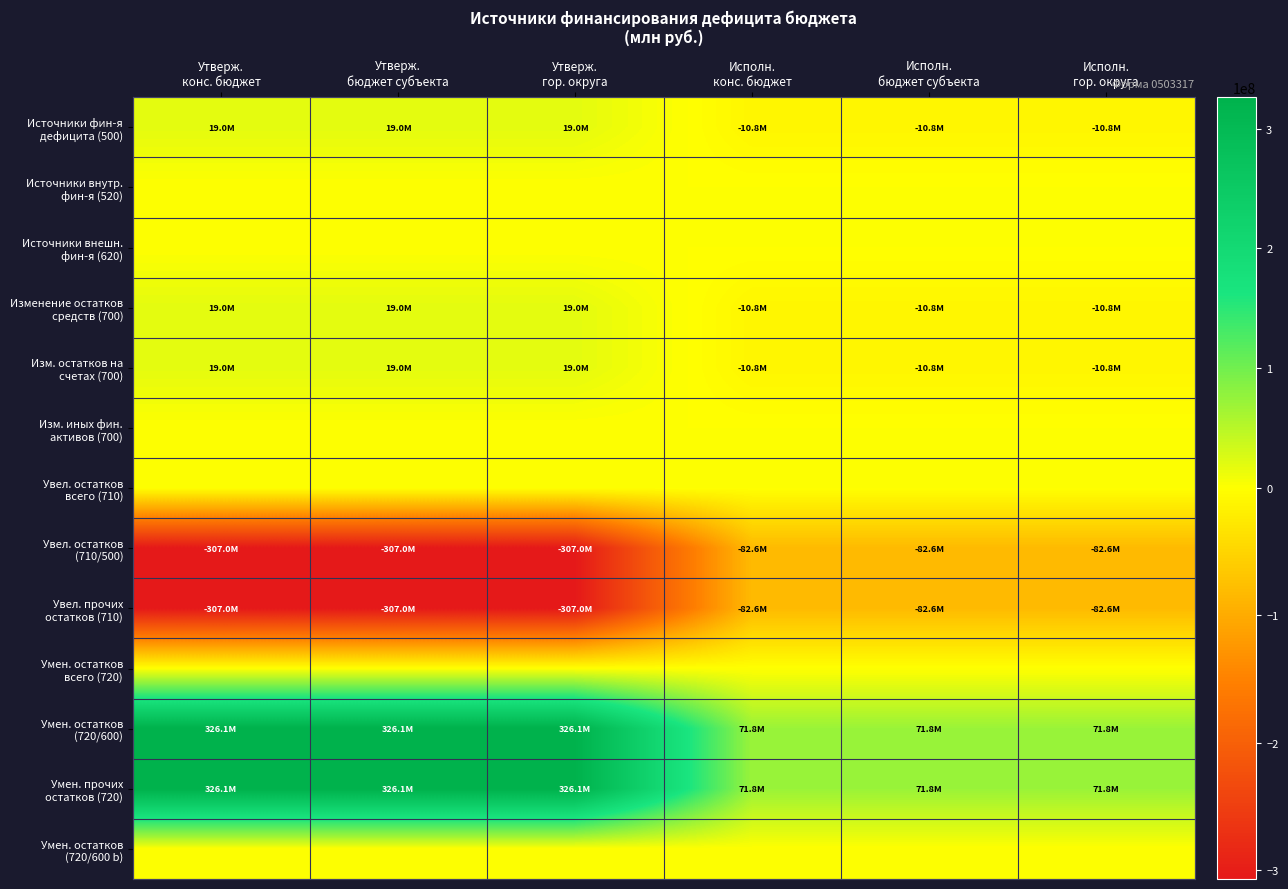

How many data points does each series have?

6